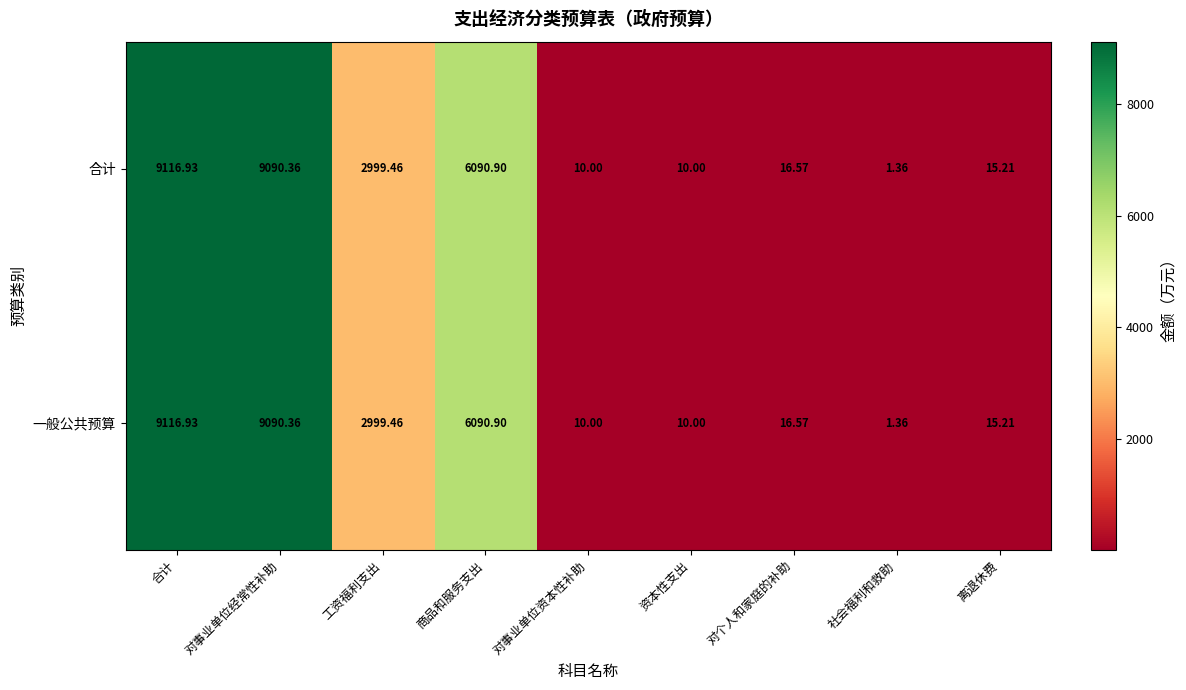

At which label does 一般公共预算 reach its peak?

合计